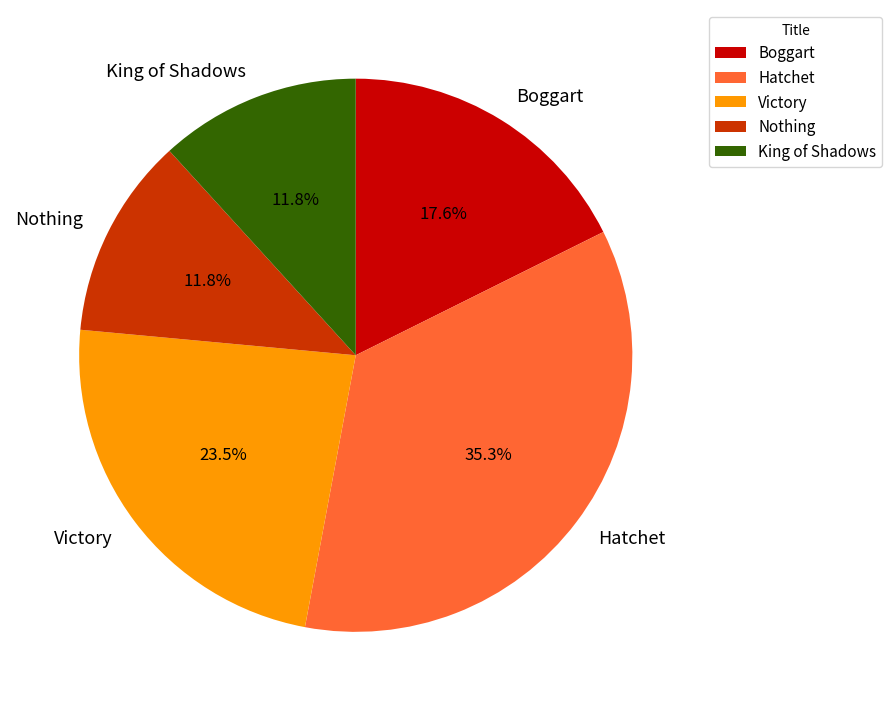

Combined, do Nothing and King of Shadows account for over 50%?

No